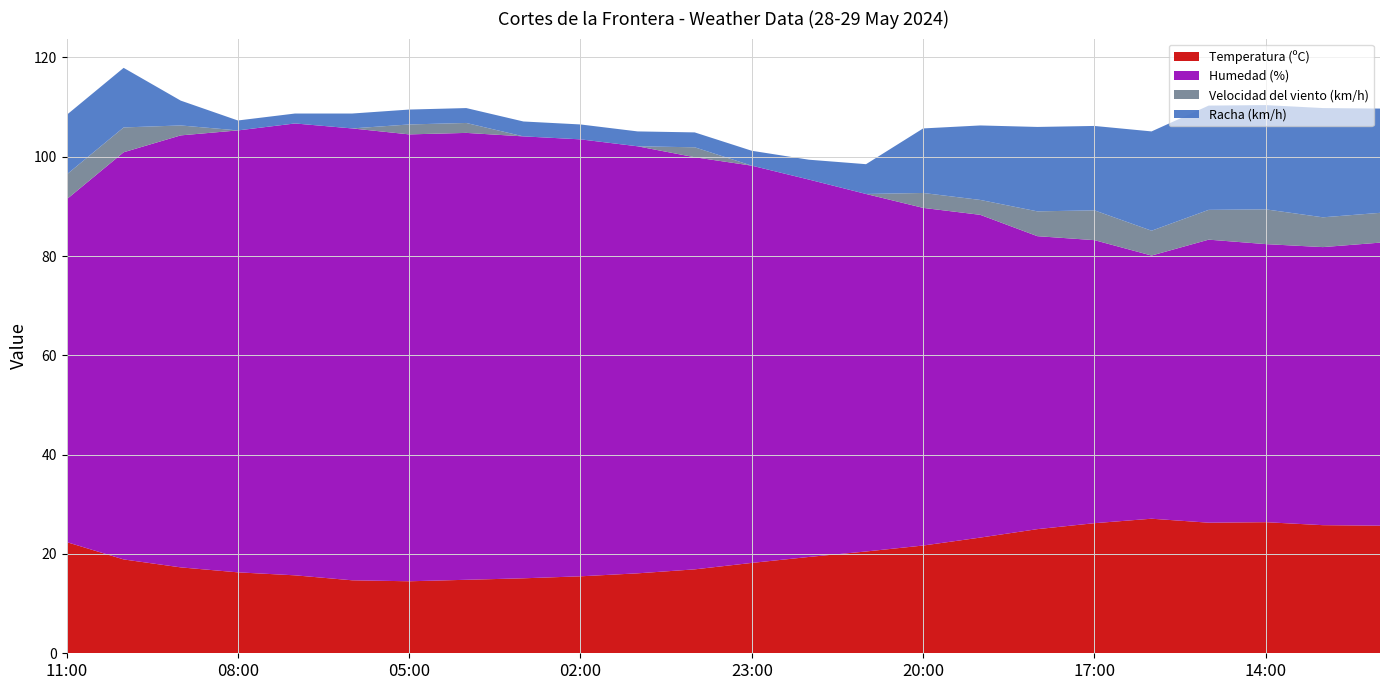

Reading right to left, extract all data points from this chart.

Temperatura (ºC): 12:00=25.7	13:00=25.8	14:00=26.4	15:00=26.3	16:00=27.1	17:00=26.2	18:00=25.0	19:00=23.3	20:00=21.7	21:00=20.5	22:00=19.4	23:00=18.2	00:00=16.9	01:00=16.1	02:00=15.5	03:00=15.1	04:00=14.8	05:00=14.5	06:00=14.7	07:00=15.7	08:00=16.3	09:00=17.3	10:00=18.9	11:00=22.4
Humedad (%): 12:00=57.0	13:00=56.0	14:00=56.0	15:00=57.0	16:00=53.0	17:00=57.0	18:00=59.0	19:00=65.0	20:00=68.0	21:00=72.0	22:00=76.0	23:00=80.0	00:00=83.0	01:00=86.0	02:00=88.0	03:00=89.0	04:00=90.0	05:00=90.0	06:00=91.0	07:00=91.0	08:00=89.0	09:00=87.0	10:00=82.0	11:00=69.0
Velocidad del viento (km/h): 12:00=6.0	13:00=6.0	14:00=7.0	15:00=6.0	16:00=5.0	17:00=6.0	18:00=5.0	19:00=3.0	20:00=3.0	21:00=0.0	22:00=0.0	23:00=0.0	00:00=2.0	01:00=0.0	02:00=0.0	03:00=0.0	04:00=2.0	05:00=2.0	06:00=0.0	07:00=0.0	08:00=0.0	09:00=2.0	10:00=5.0	11:00=5.0
Racha (km/h): 12:00=21.0	13:00=22.0	14:00=21.0	15:00=21.0	16:00=20.0	17:00=17.0	18:00=17.0	19:00=15.0	20:00=13.0	21:00=6.0	22:00=4.0	23:00=3.0	00:00=3.0	01:00=3.0	02:00=3.0	03:00=3.0	04:00=3.0	05:00=3.0	06:00=3.0	07:00=2.0	08:00=2.0	09:00=5.0	10:00=12.0	11:00=12.0